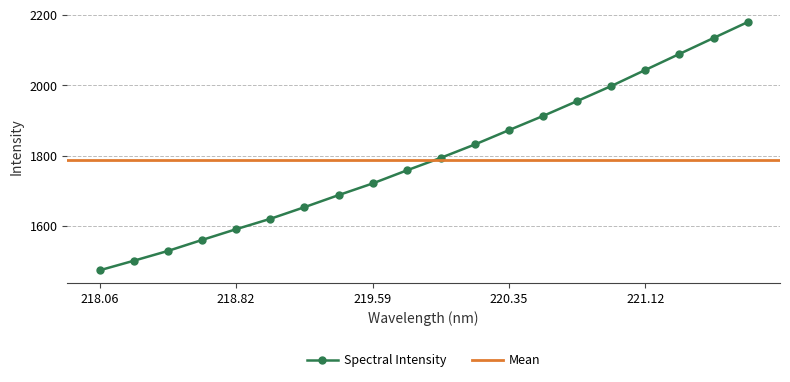

What is the greatest value displayed?

2179.7